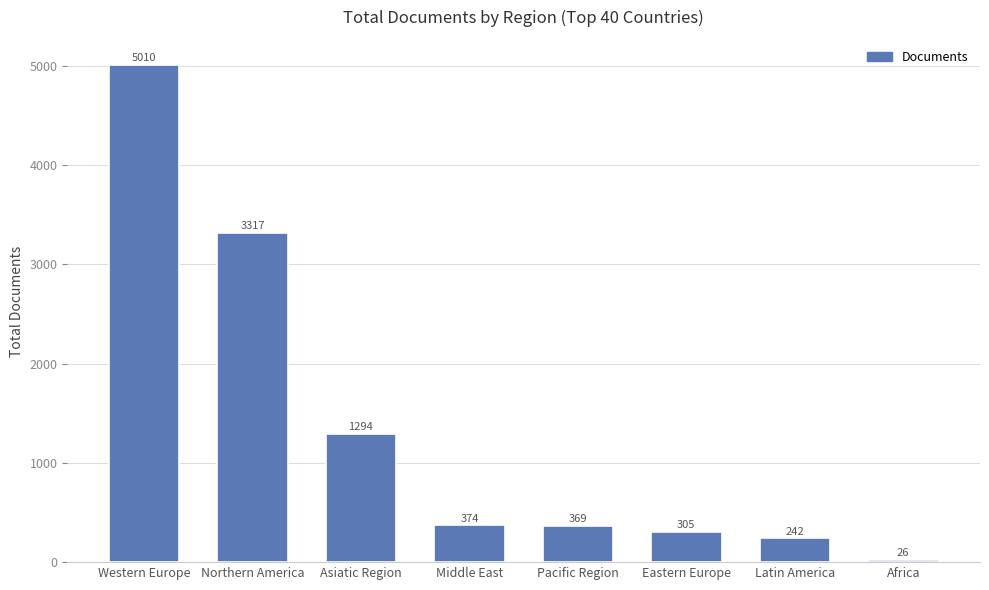

Are the bars grouped side by side (vs. stacked)?

No